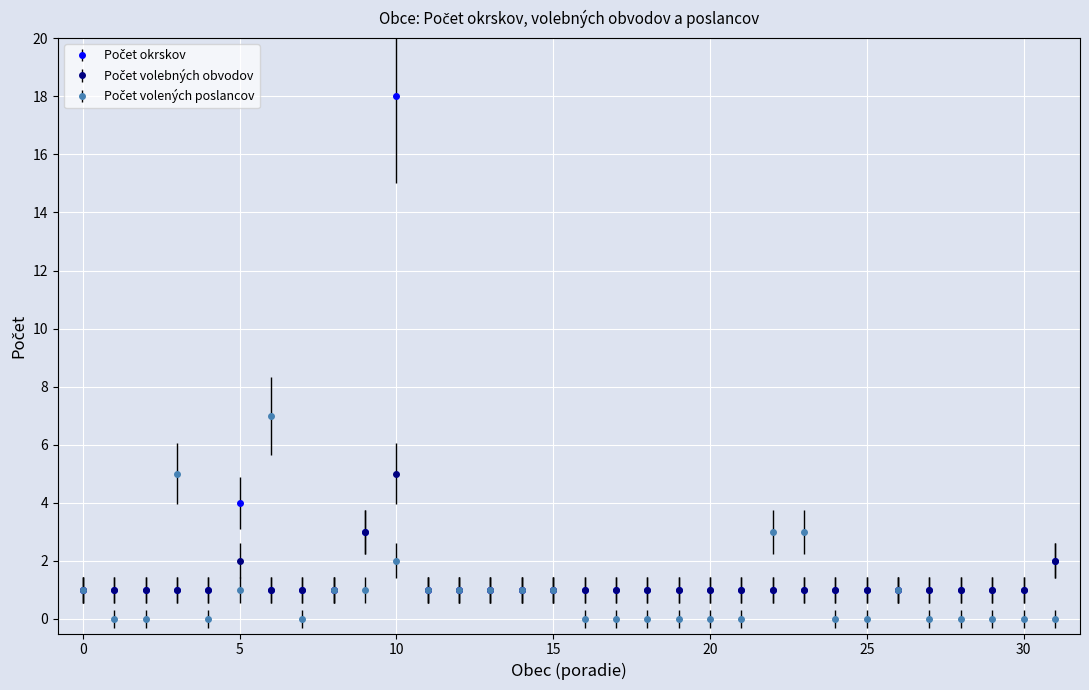

At which category is the sum across all series the highest?

10